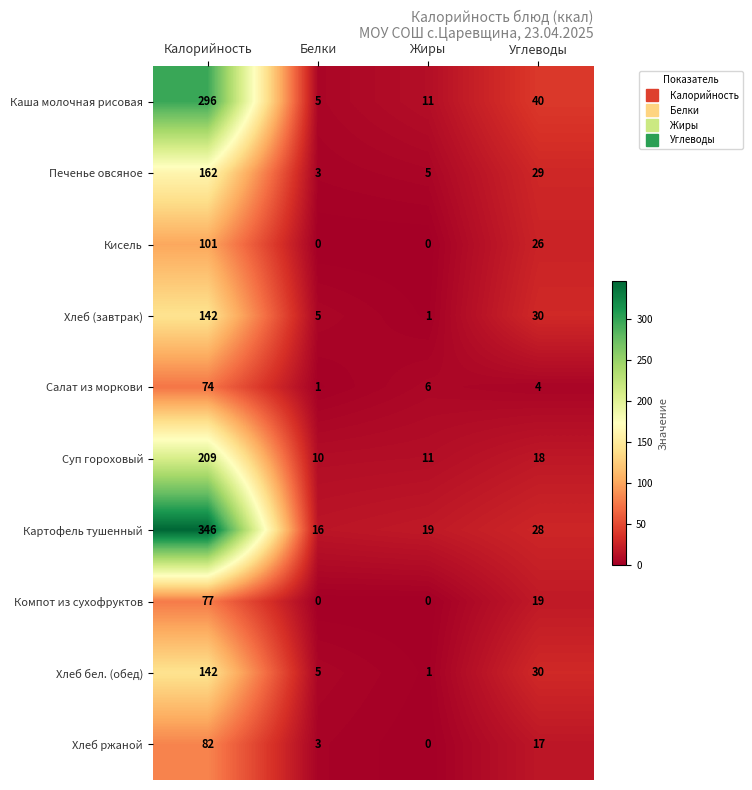

Which series has the largest total across all categories?

Картофель тушенный